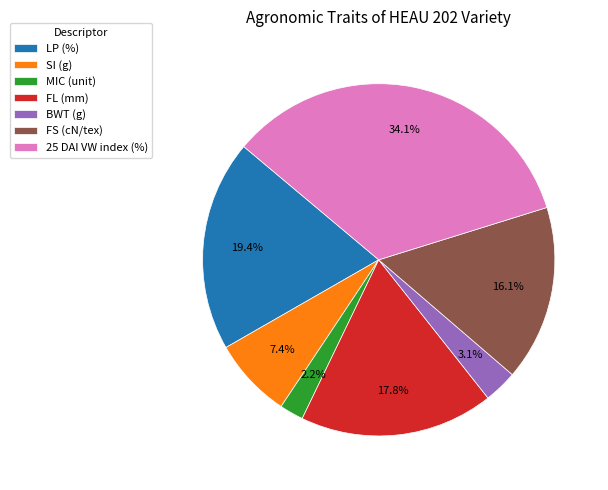

To the nearest percent, what portion does BWT (g) represent?

3%